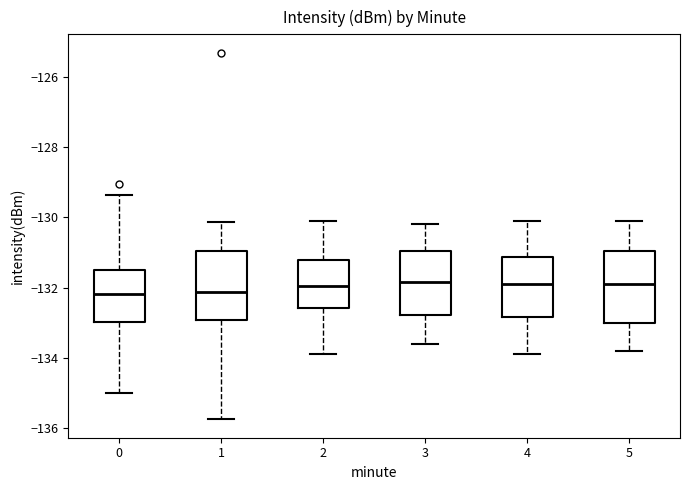

Where does the upper whisker of the box at x = 0 end on the y-axis? The values are not printed on the chart, so give them approximately, as read against the axis.

-129.4